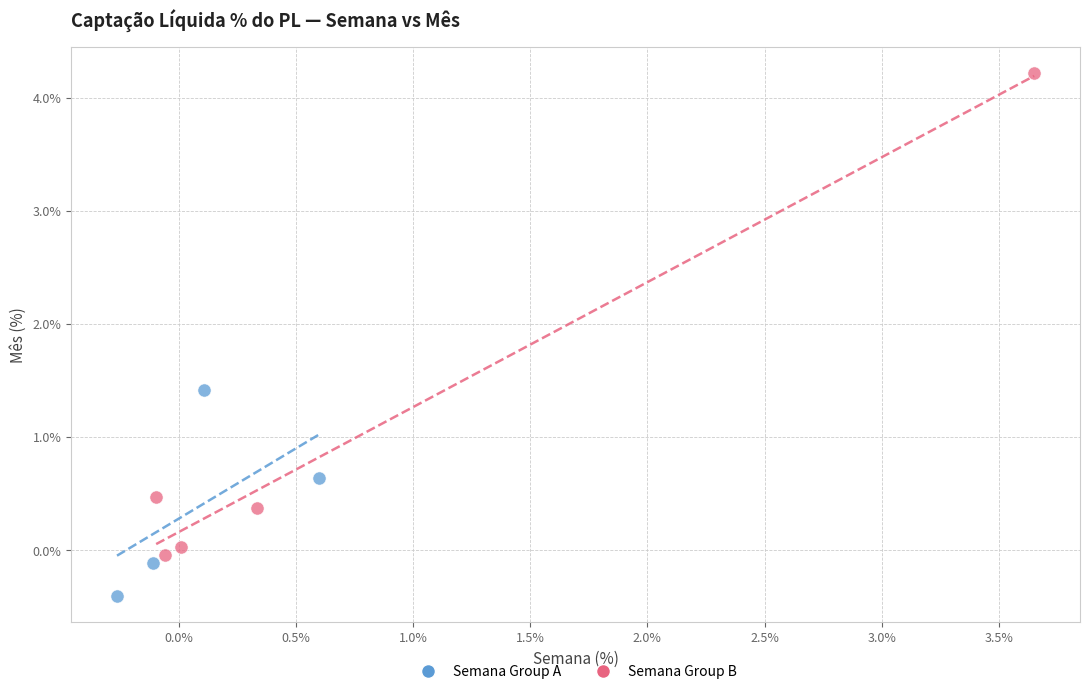

Which series contains the lowest Y value?

Semana Group A